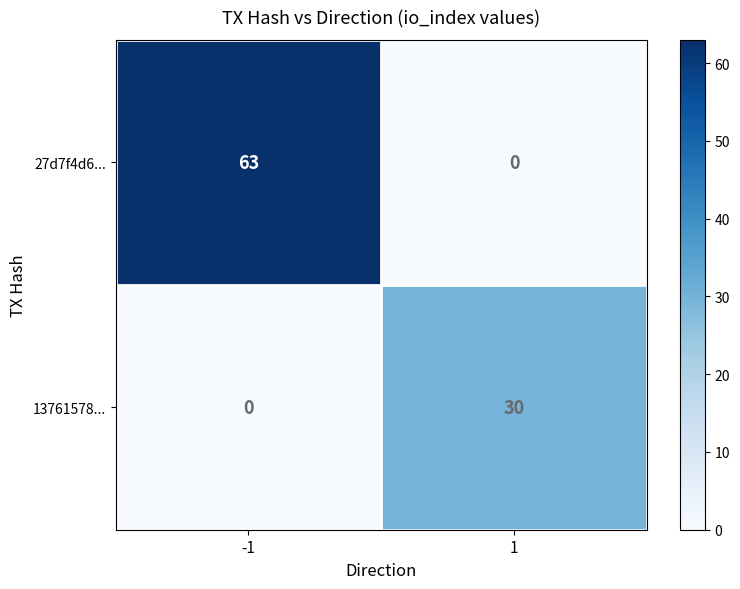

At which category is the sum across all series the highest?

-1